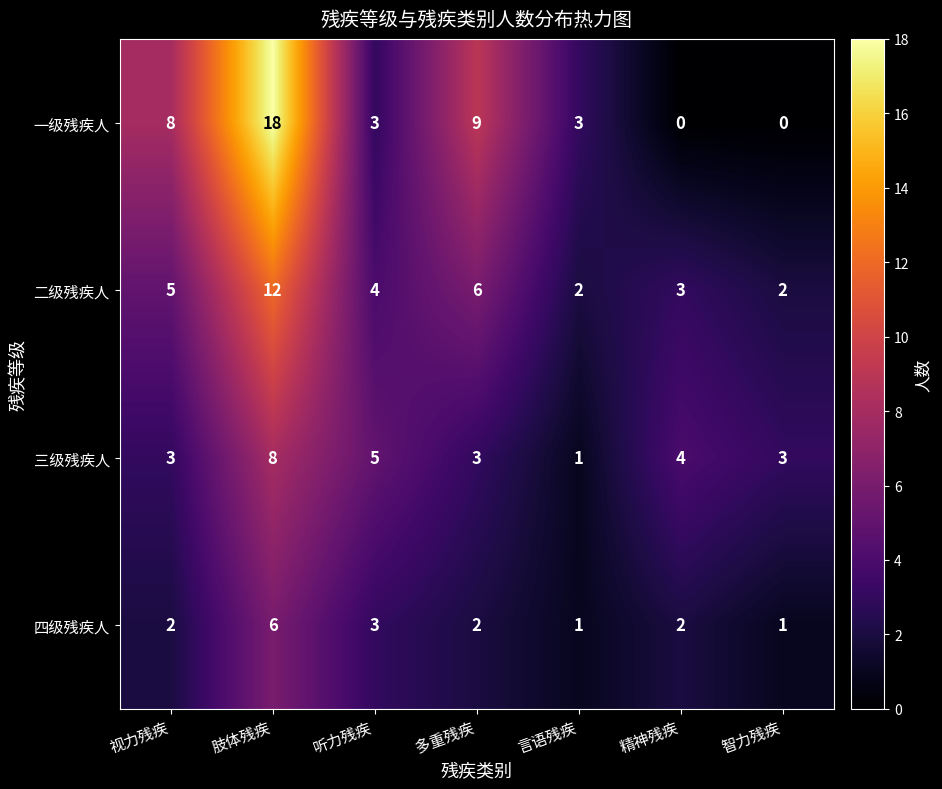

At how many categories does at least one series exceed 0?

7